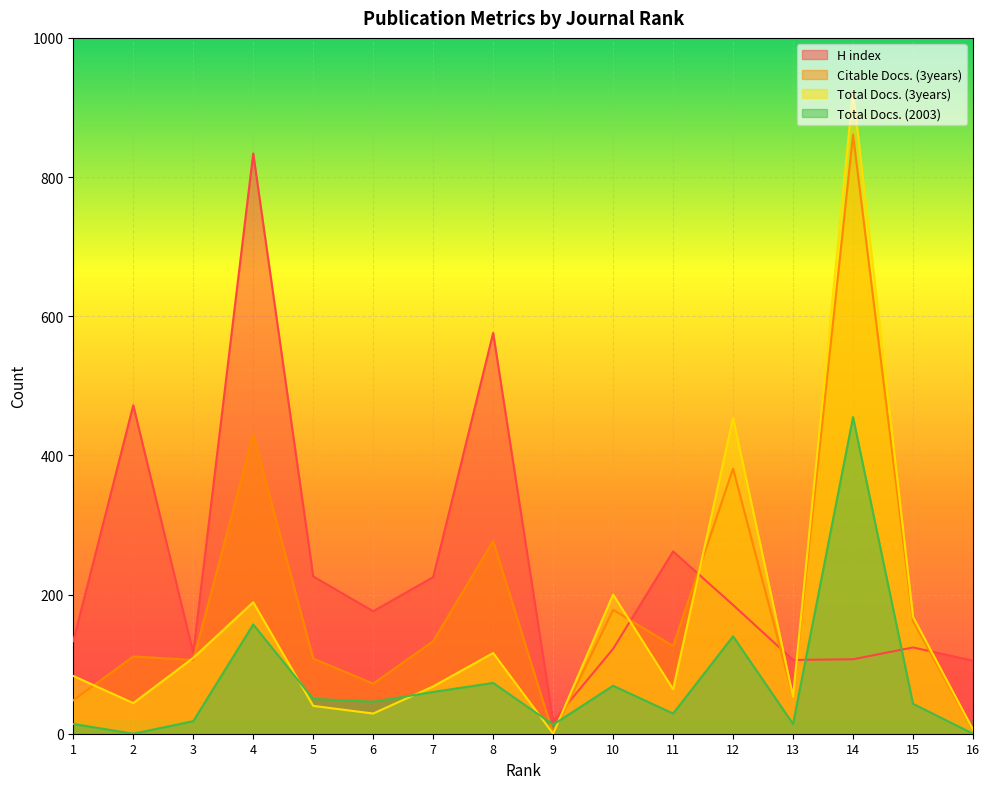

Where does the Citable Docs. (3years) series first go above 126?

4